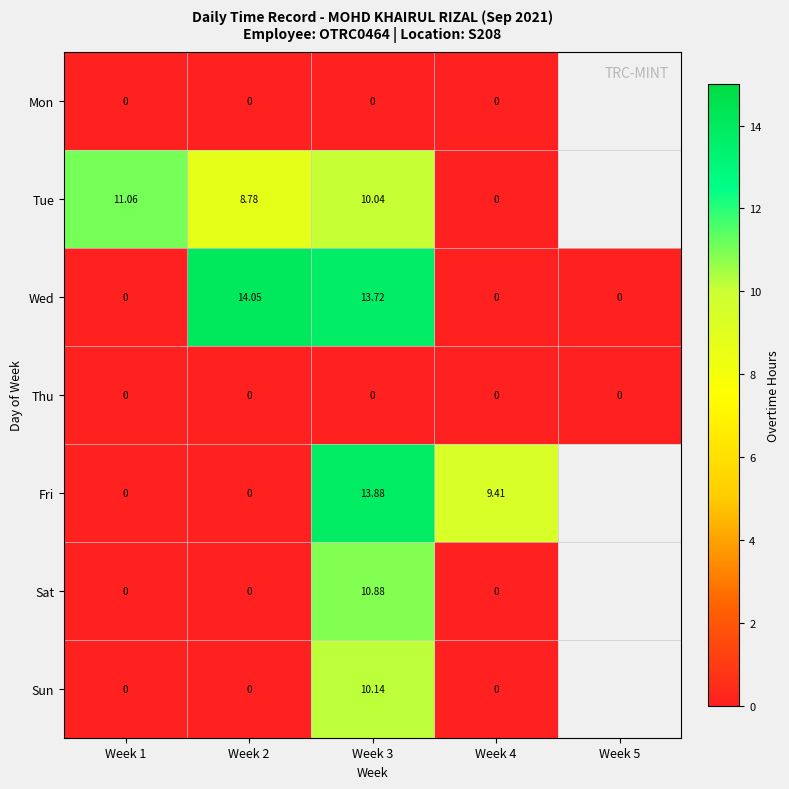

Between Week 1 and Week 4, which series saw the biggest shift?

Tue